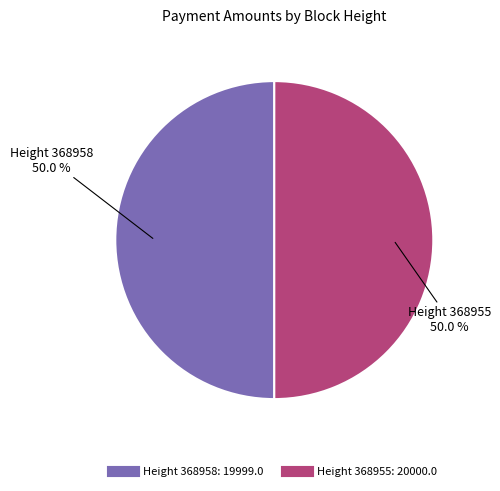

Which slice is the largest?

368955